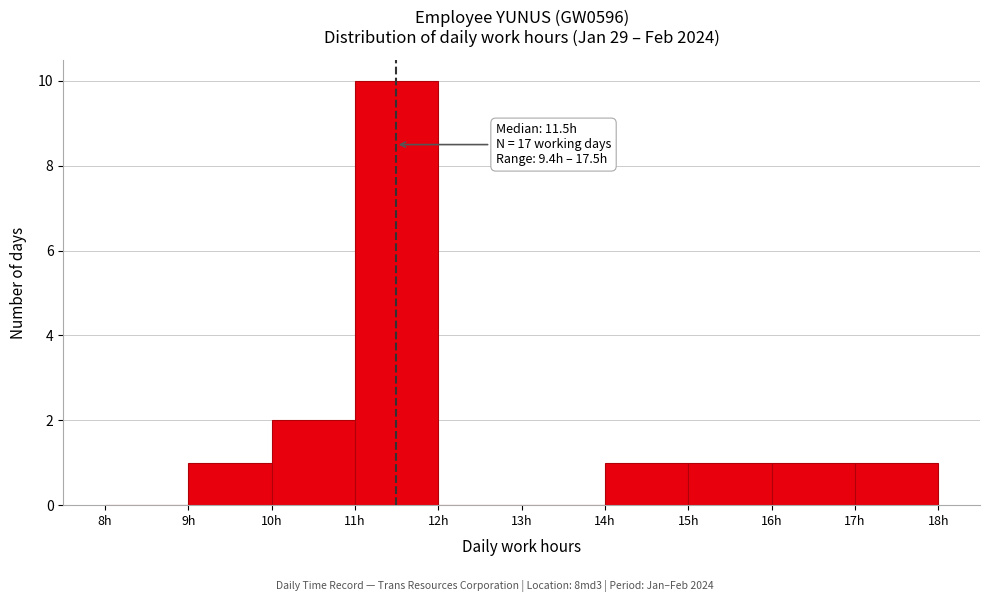

Over which range of the x-axis is the bar tallest?

11 to 12